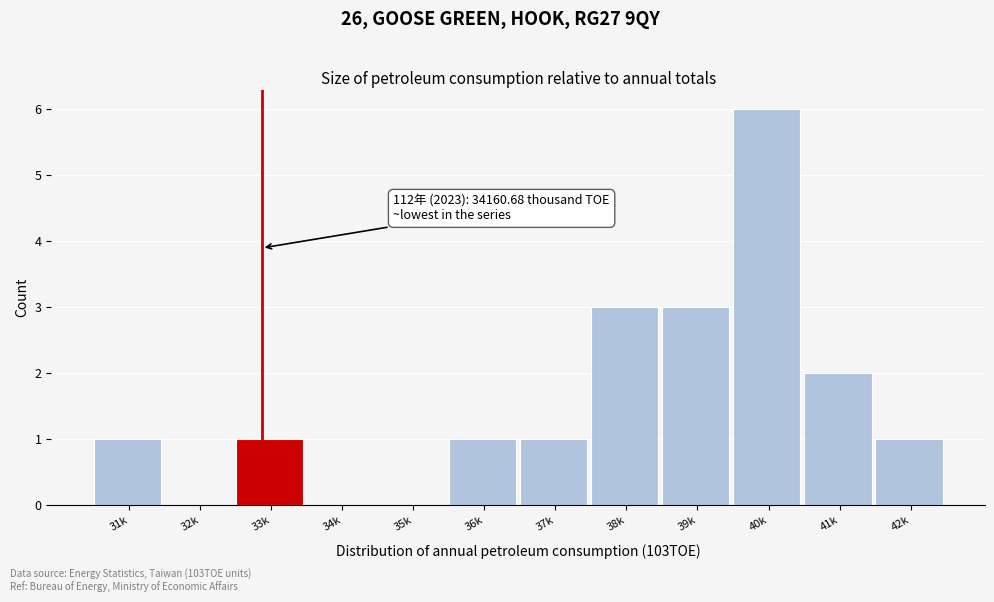

Reading left to right, what are all the values shown in this chart?

31k=1	32k=0	33k=1	34k=0	35k=0	36k=1	37k=1	38k=3	39k=3	40k=6	41k=2	42k=1